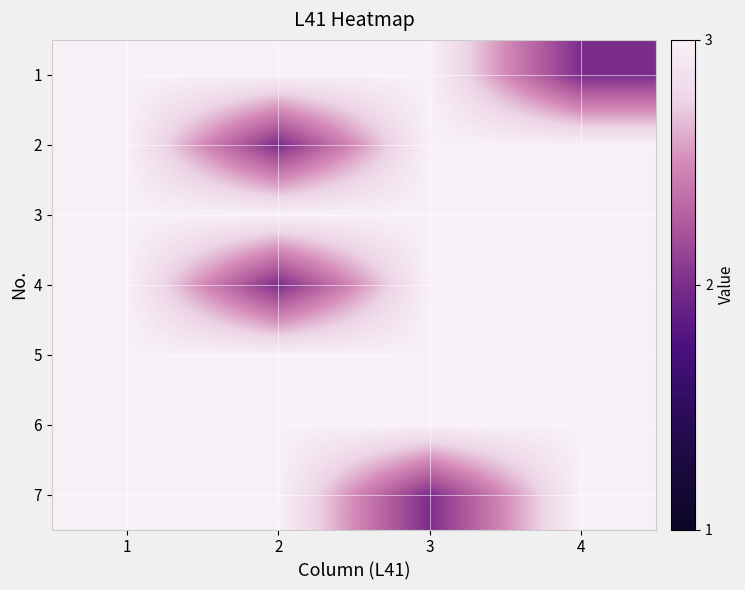

Which has a higher value, 1 or 3?

1